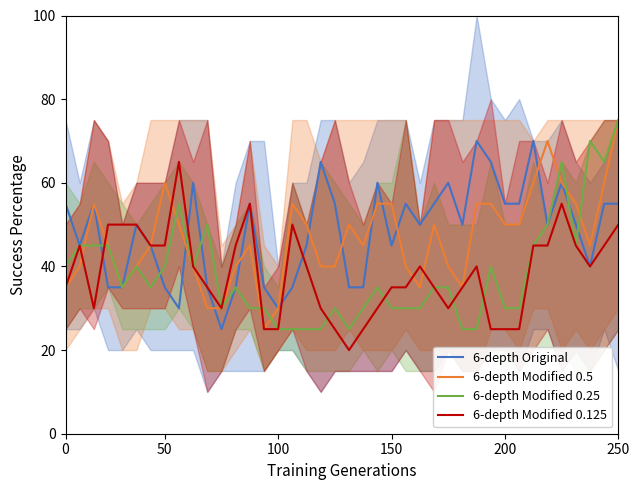

What is the sum of all 6-depth Original values?

1930.0